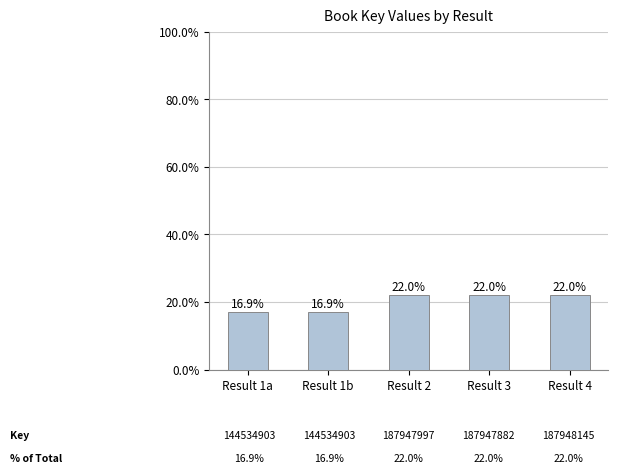

What is the maximum value shown in the chart?

22.0